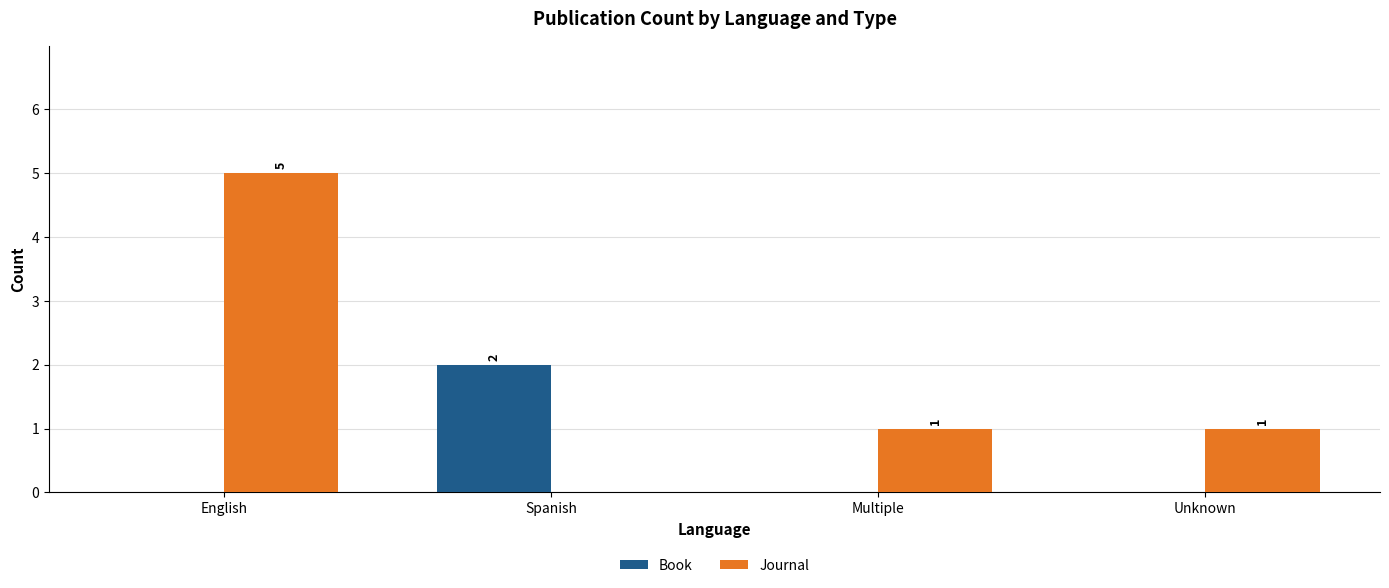

How many Book values are between 0 and 2?

4